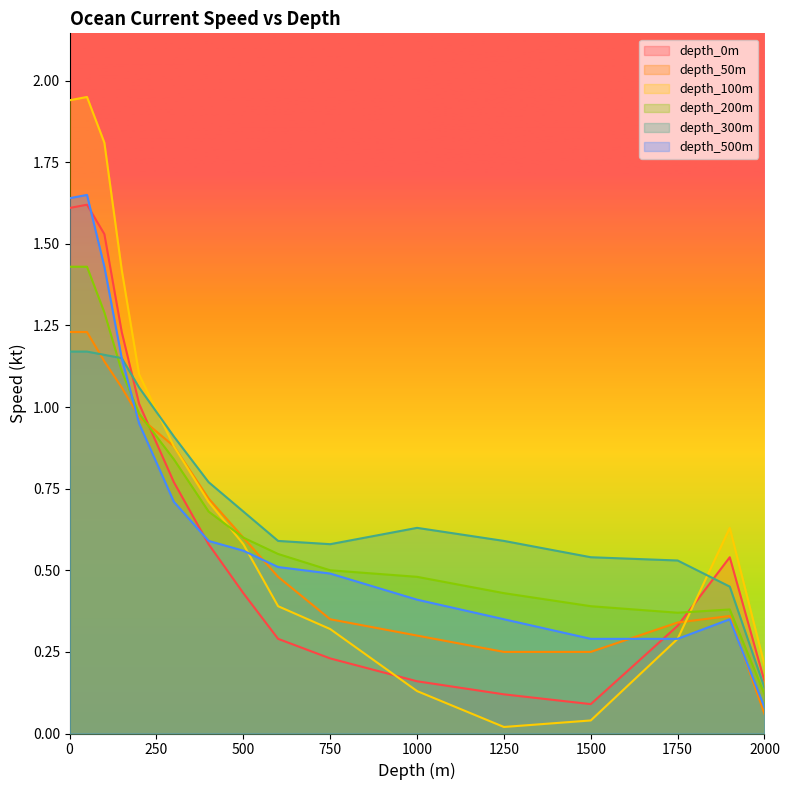

What is the value of the depth_50m point at the 4th from the left?

1.1